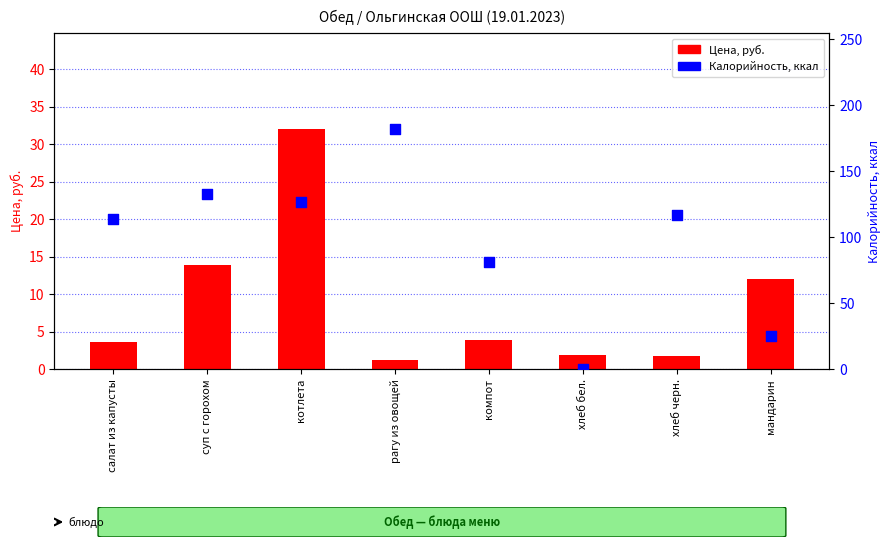

What is the total value across all series at котлета?

159.0